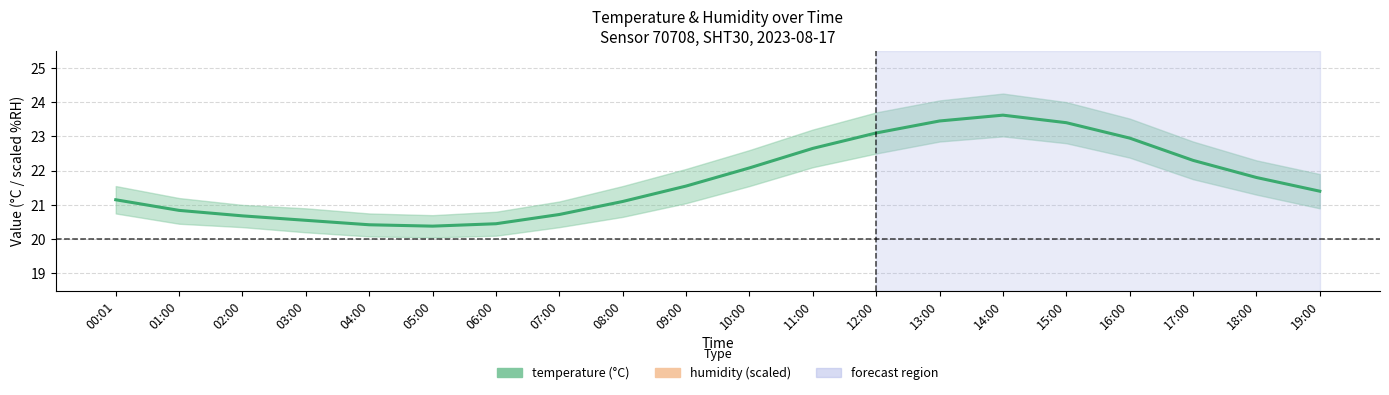

What is the label of the 1st point from the right?

19:00